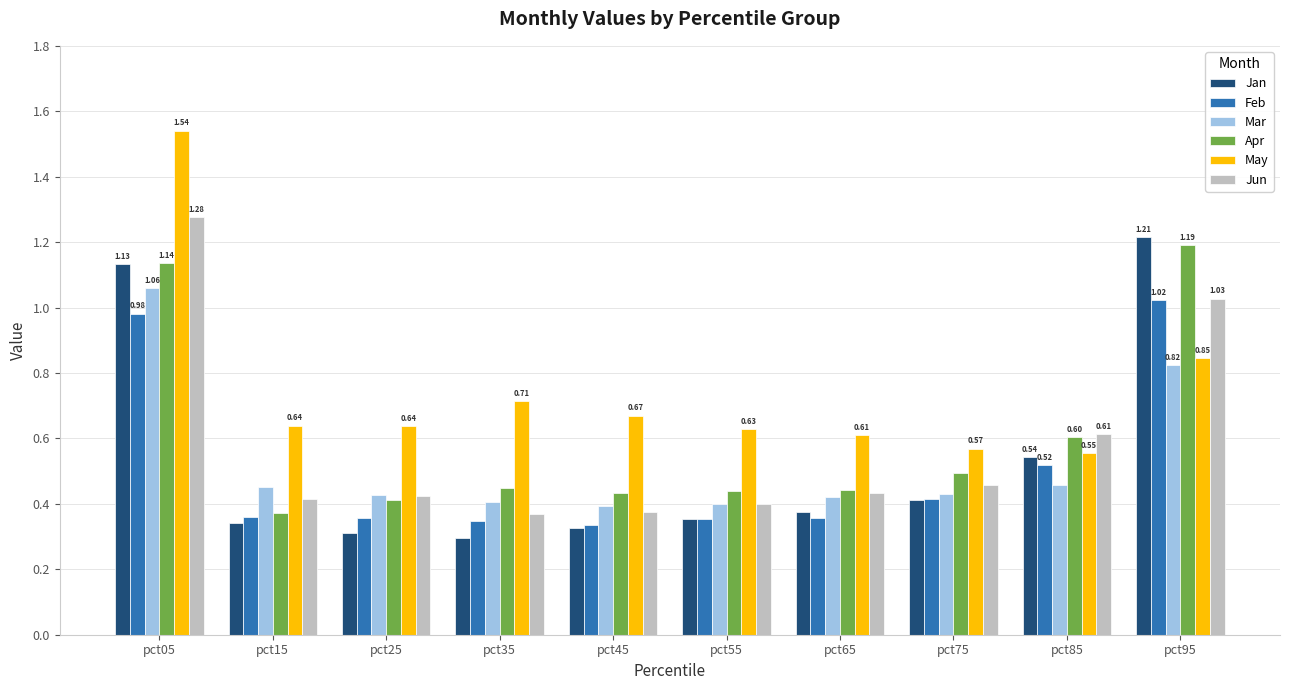

Which series has the largest total across all categories?

May